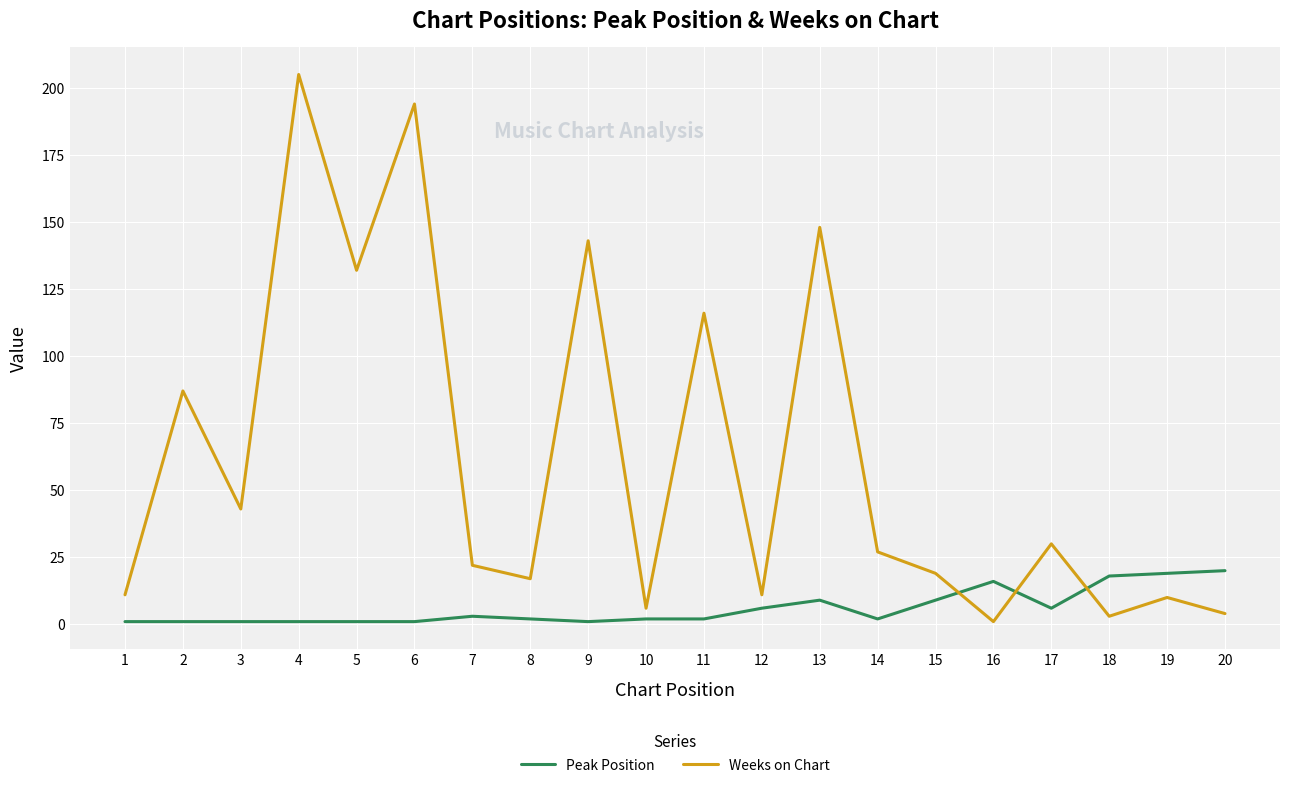

Which series has the widest spread of values?

Weeks on Chart